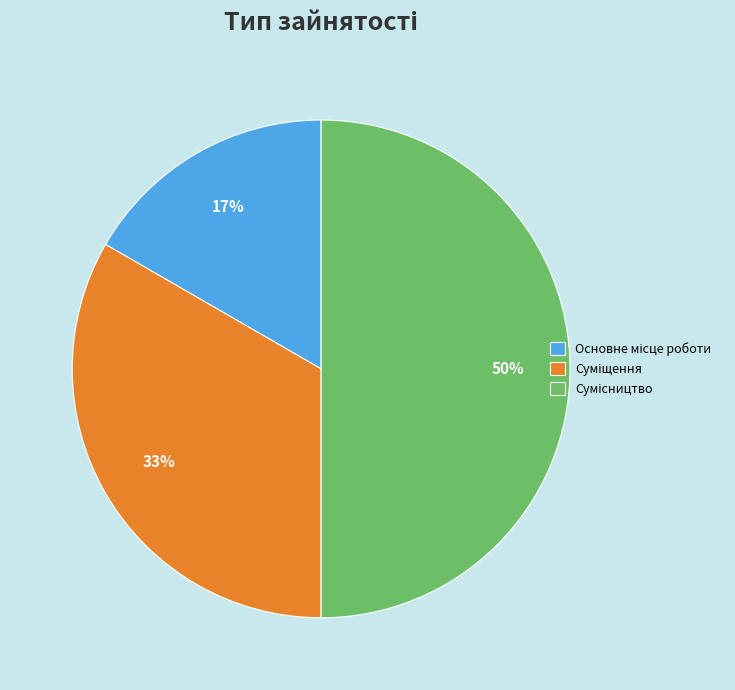

To the nearest percent, what is the average slice percentage?

33%